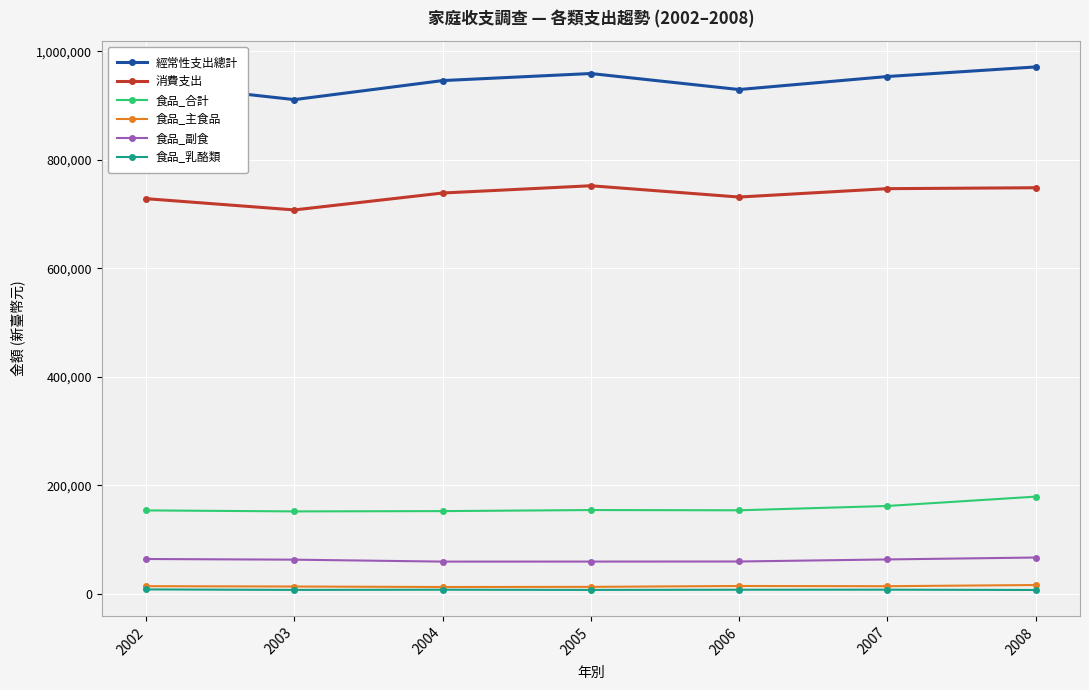

What is the approximate value of 食品_副食 at 2005?

59130